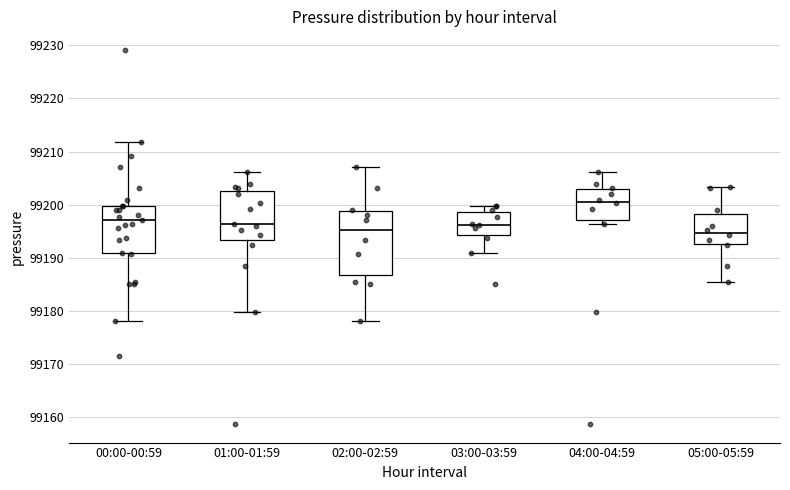

Reading left to right, transcribe this box plot: for each box, give where its median line is, the range the box spans, and where its two whiskers end, as read against the y-axis. The values are not printed on the chart, so give them approximately, as read against the axis.

00:00-00:59: median 99197, box 99191 to 99200, whiskers 99178 to 99212
01:00-01:59: median 99196, box 99193 to 99203, whiskers 99180 to 99206
02:00-02:59: median 99195, box 99187 to 99199, whiskers 99178 to 99207
03:00-03:59: median 99196, box 99194 to 99199, whiskers 99191 to 99200
04:00-04:59: median 99201, box 99197 to 99203, whiskers 99196 to 99206
05:00-05:59: median 99195, box 99193 to 99198, whiskers 99186 to 99203